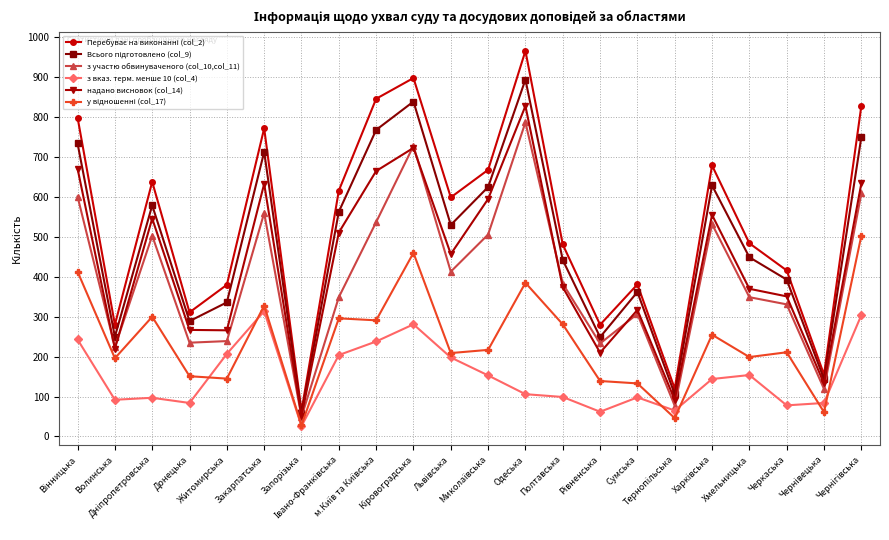

What is the smallest value displayed?

26